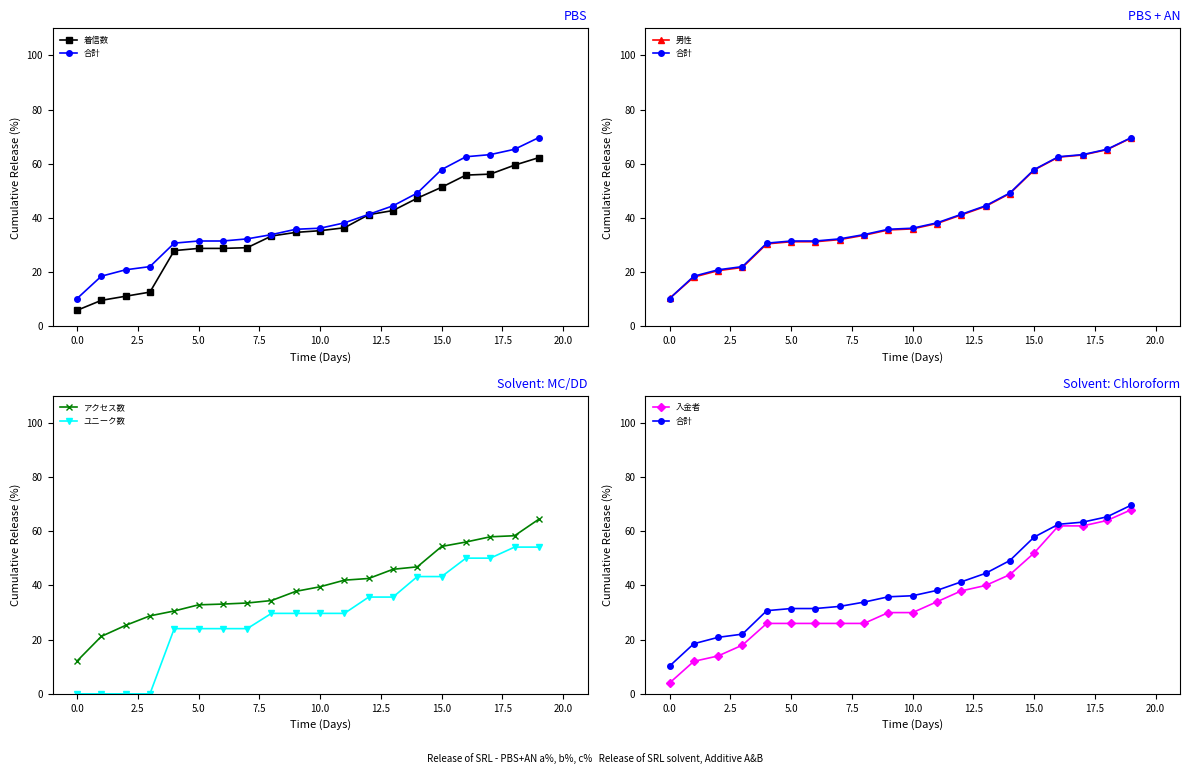

How many lines are shown in the chart?

6